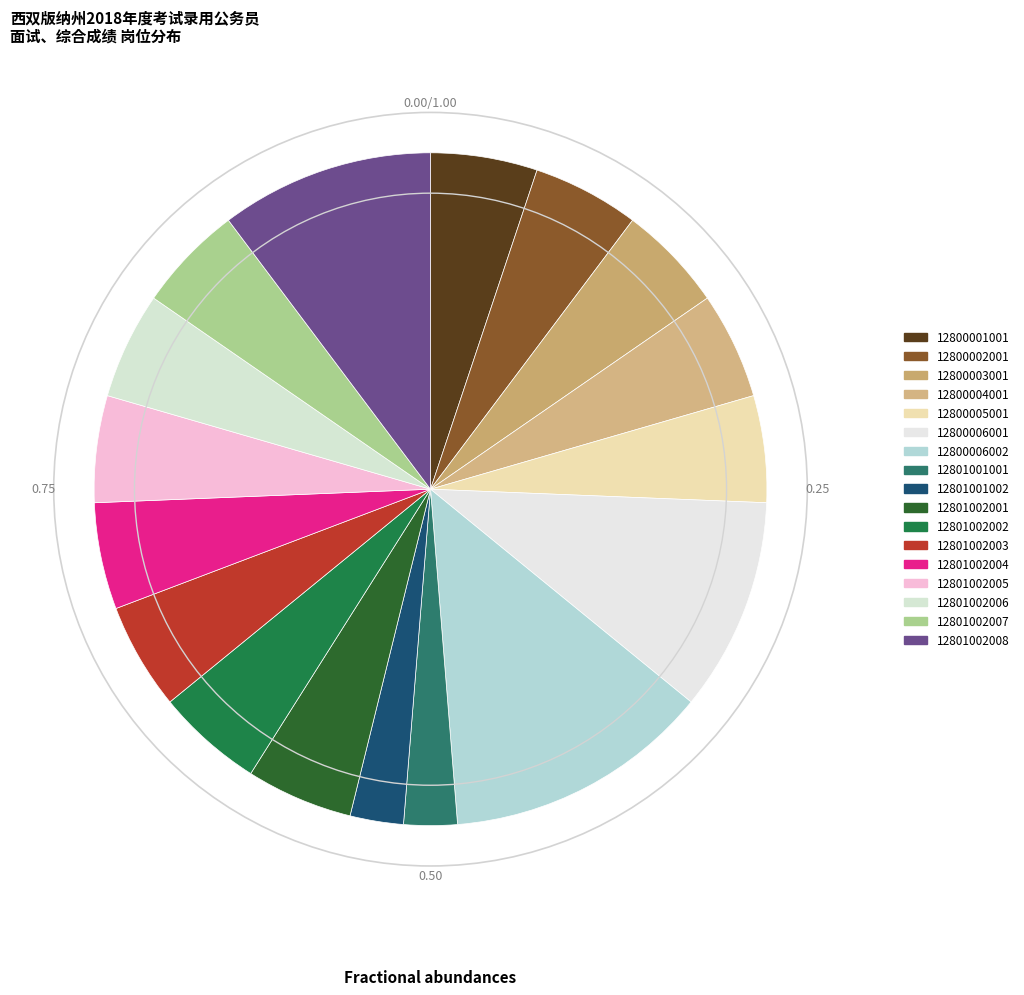

Count the number of slices in the pie.

17